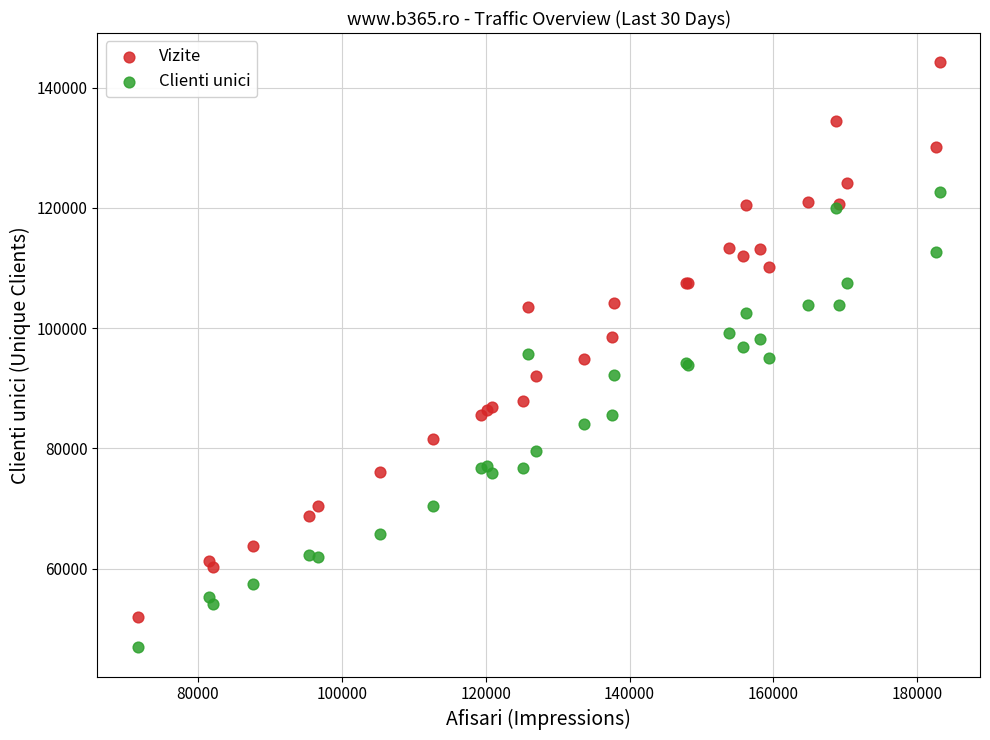

Which series contains the lowest Y value?

Clienti unici